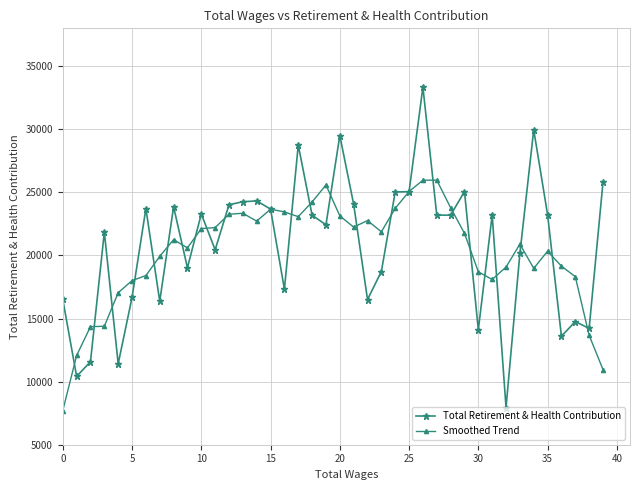

What is the minimum value shown in the chart?

7703.4